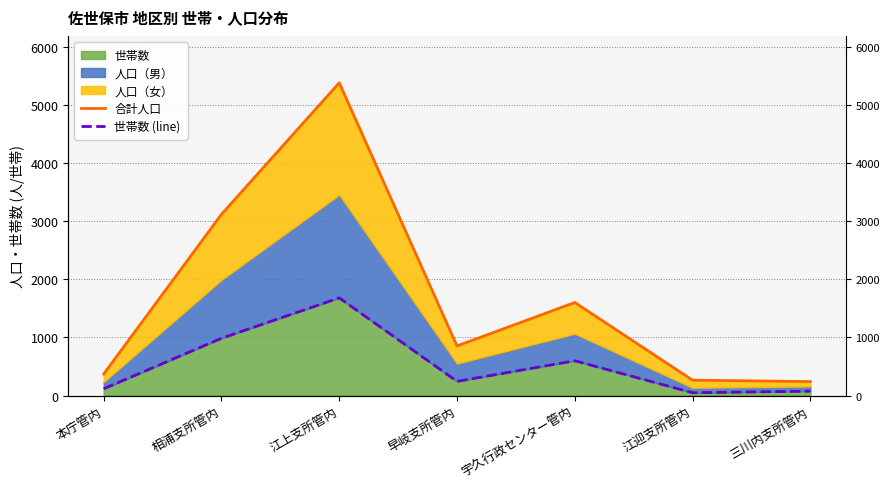

How many data points in 世帯数 (line) are above 244?

3